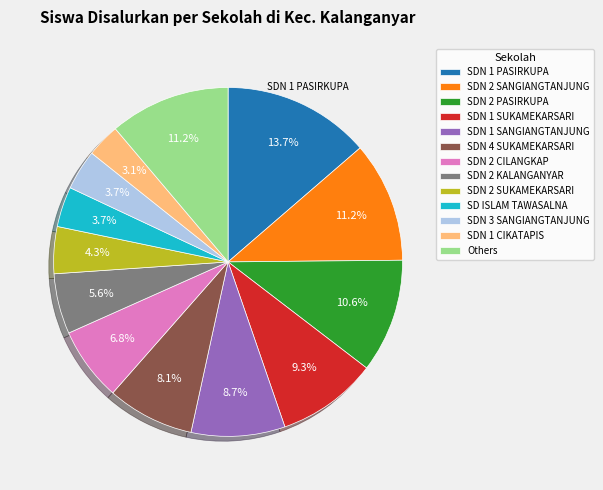

What percentage is NOT represented by SDN 1 CIKATAPIS?

96.9%